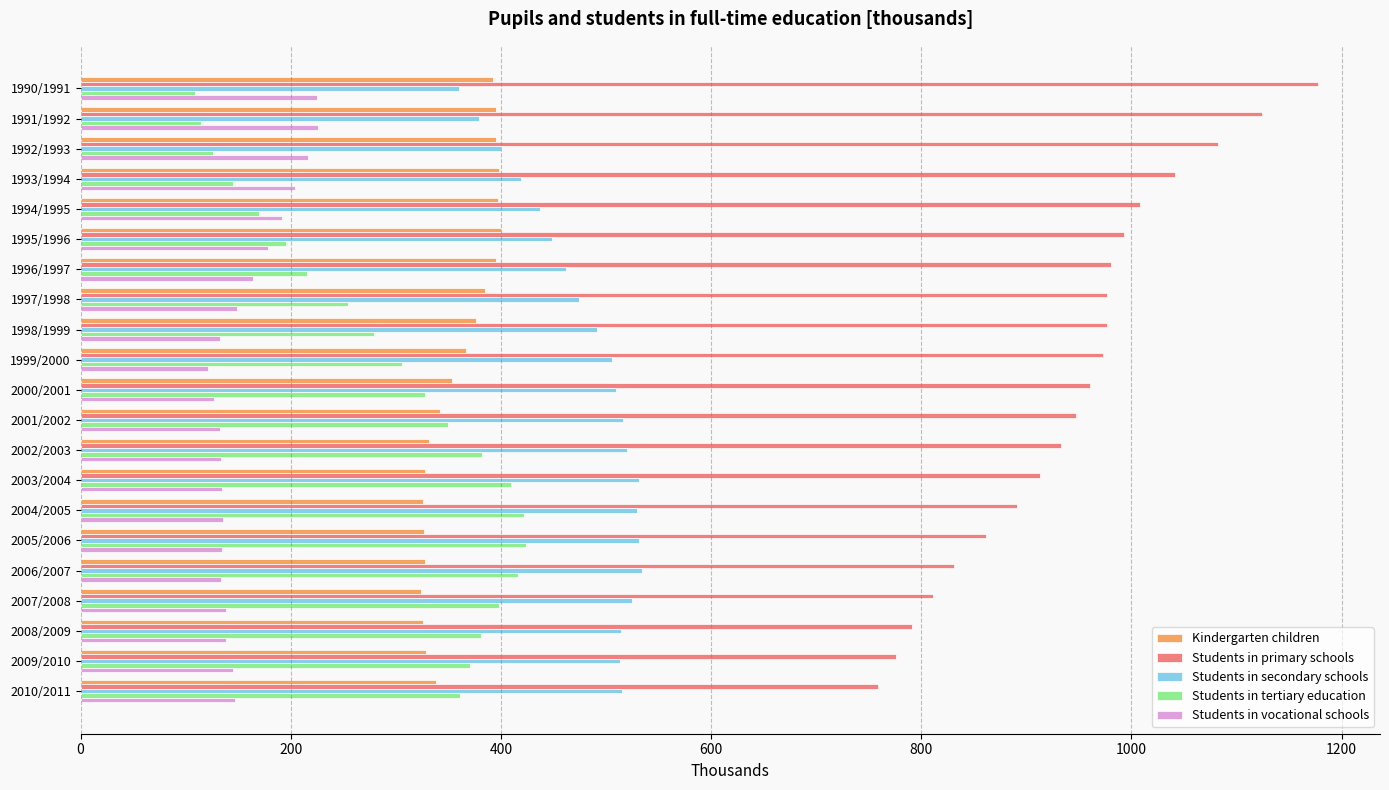

What is the sum of all Students in tertiary education values?

6153.6